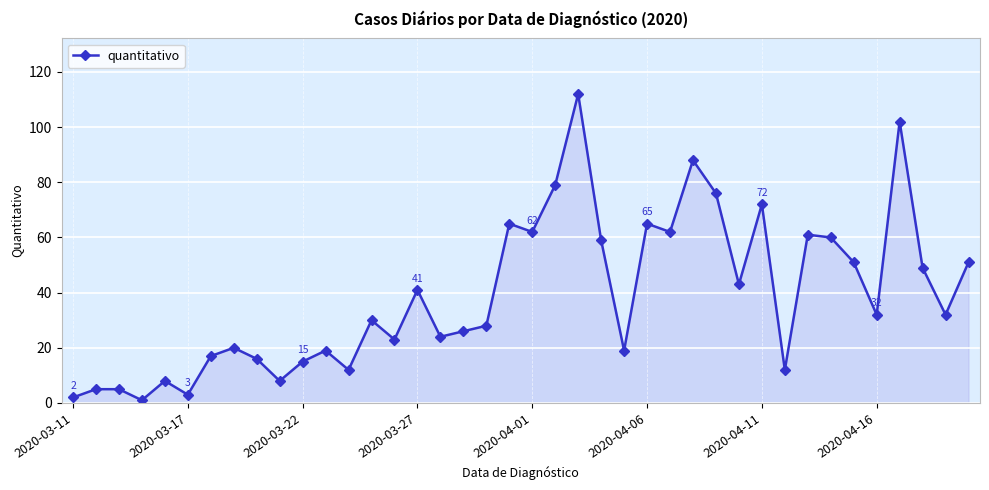

Count the number of data series in this chart.

1